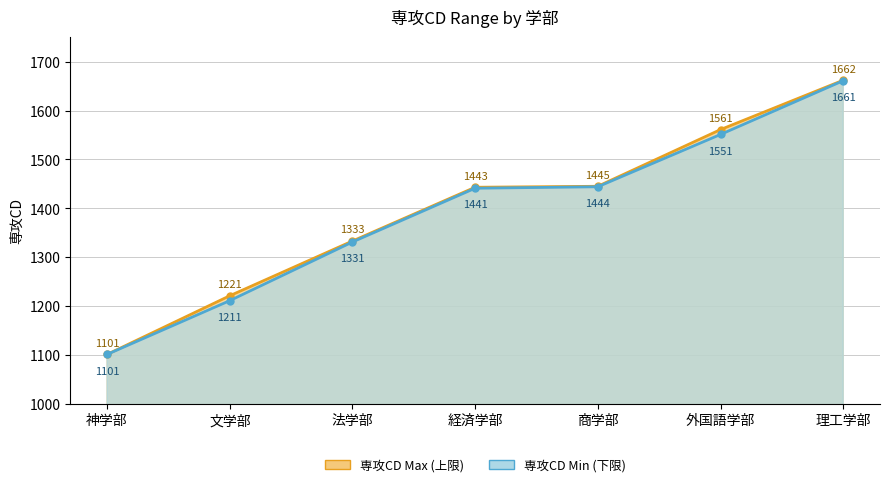

How many data points in Min Line are above 1441?

3